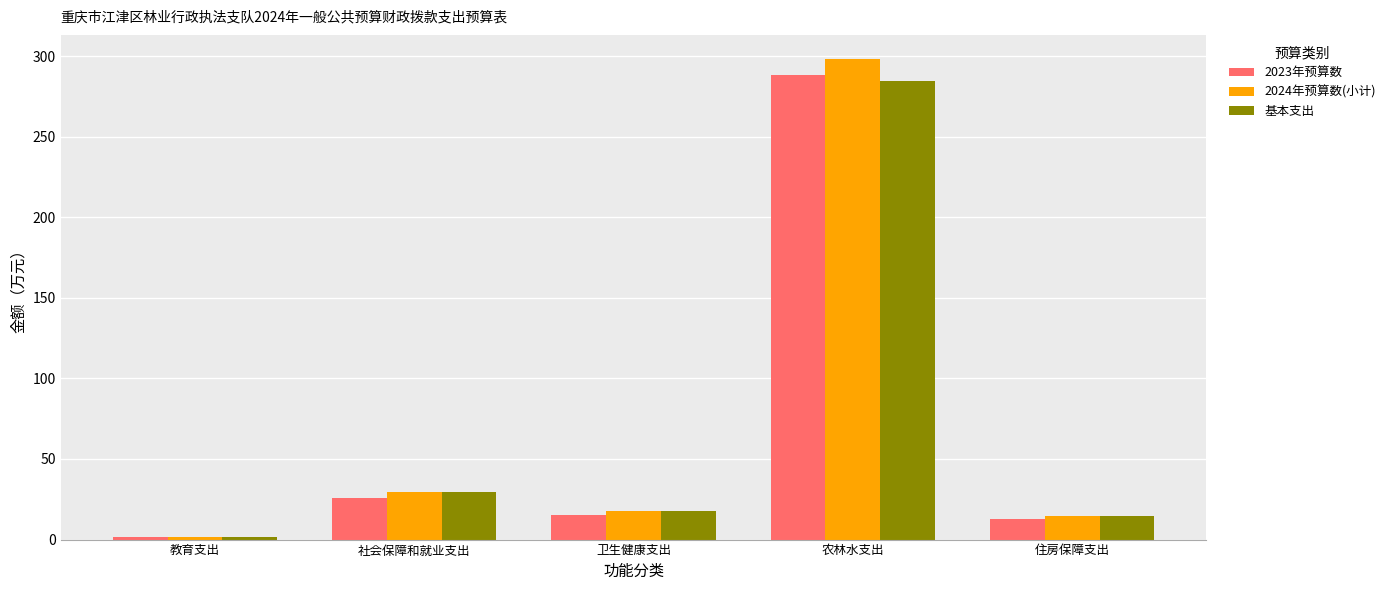

At which category is the sum across all series the highest?

农林水支出